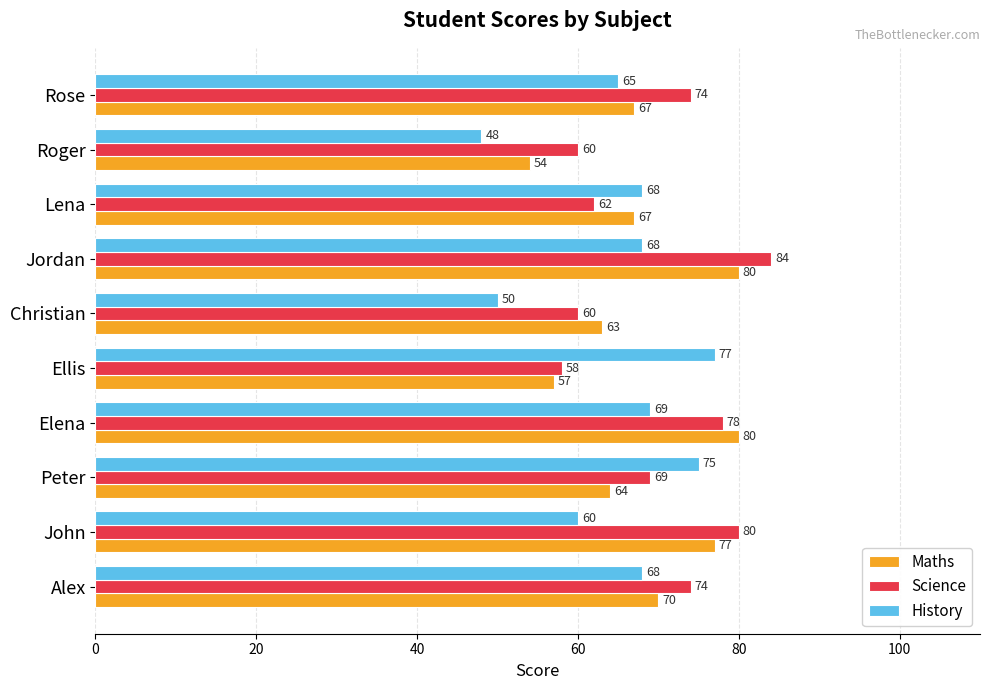

What is the difference between the second highest and second lowest values in the Science series?

20